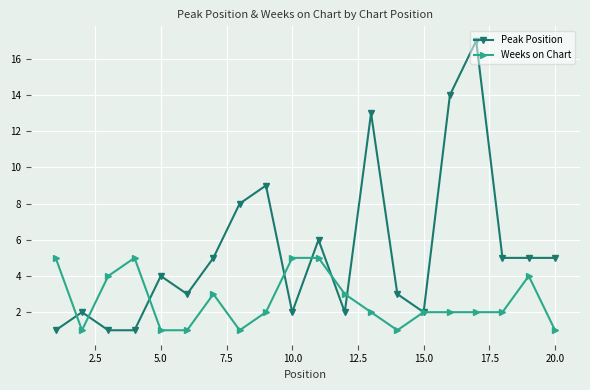

Which series has the largest range (max minus min)?

Peak Position